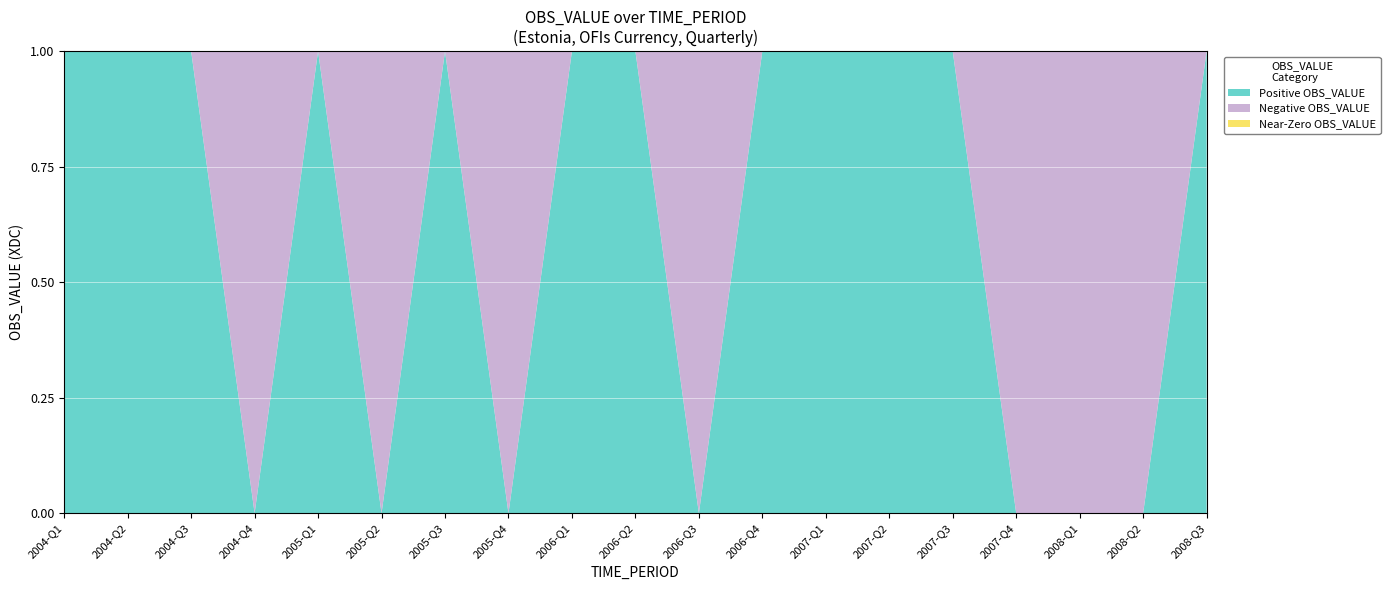

True or false: Positive OBS_VALUE has a value of 0.6 at 2006-Q1.

False